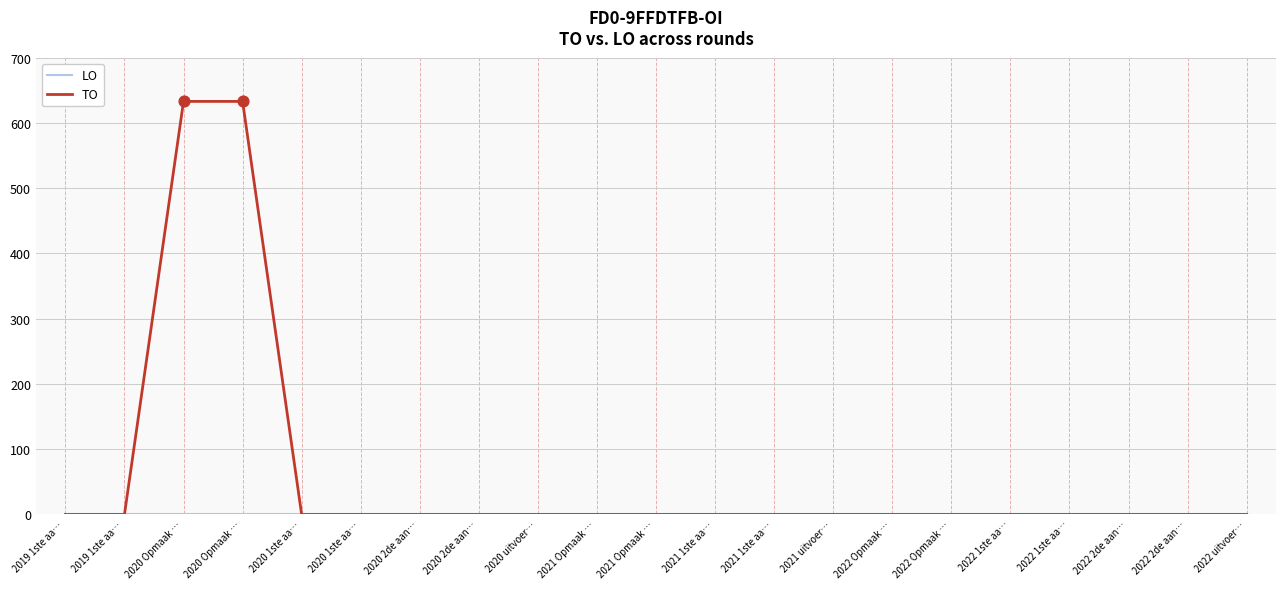

How many lines are shown in the chart?

2